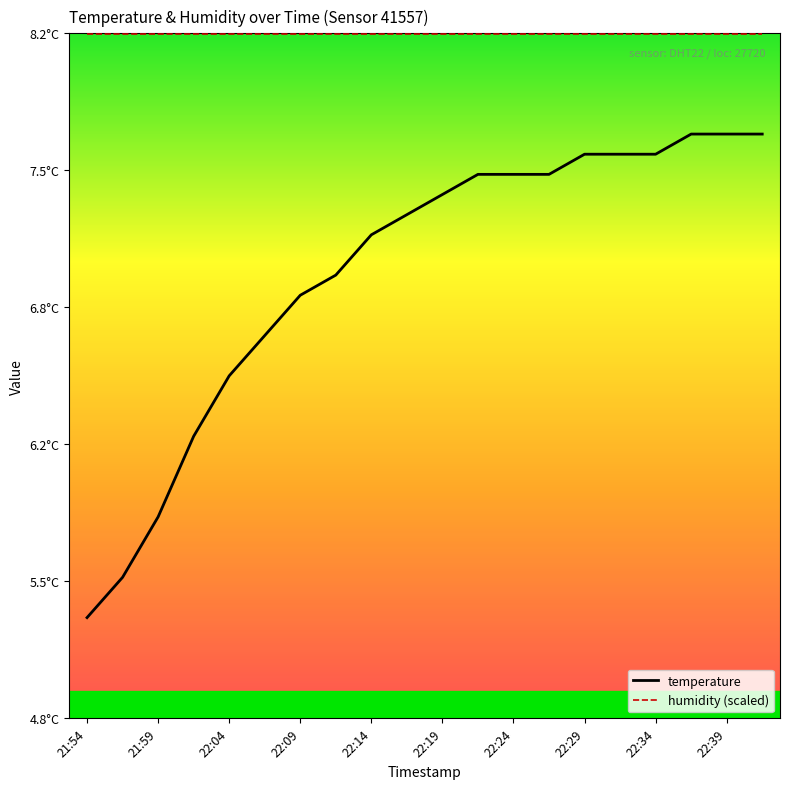

Reading right to left, list all the values displayed in this chart.

temperature: 7.7	7.7	7.7	7.6	7.6	7.6	7.5	7.5	7.5	7.4	7.3	7.2	7.0	6.9	6.7	6.5	6.2	5.8	5.5	5.3
humidity (scaled): 8.2	8.2	8.2	8.2	8.2	8.2	8.2	8.2	8.2	8.2	8.2	8.2	8.2	8.2	8.2	8.2	8.2	8.2	8.2	8.2